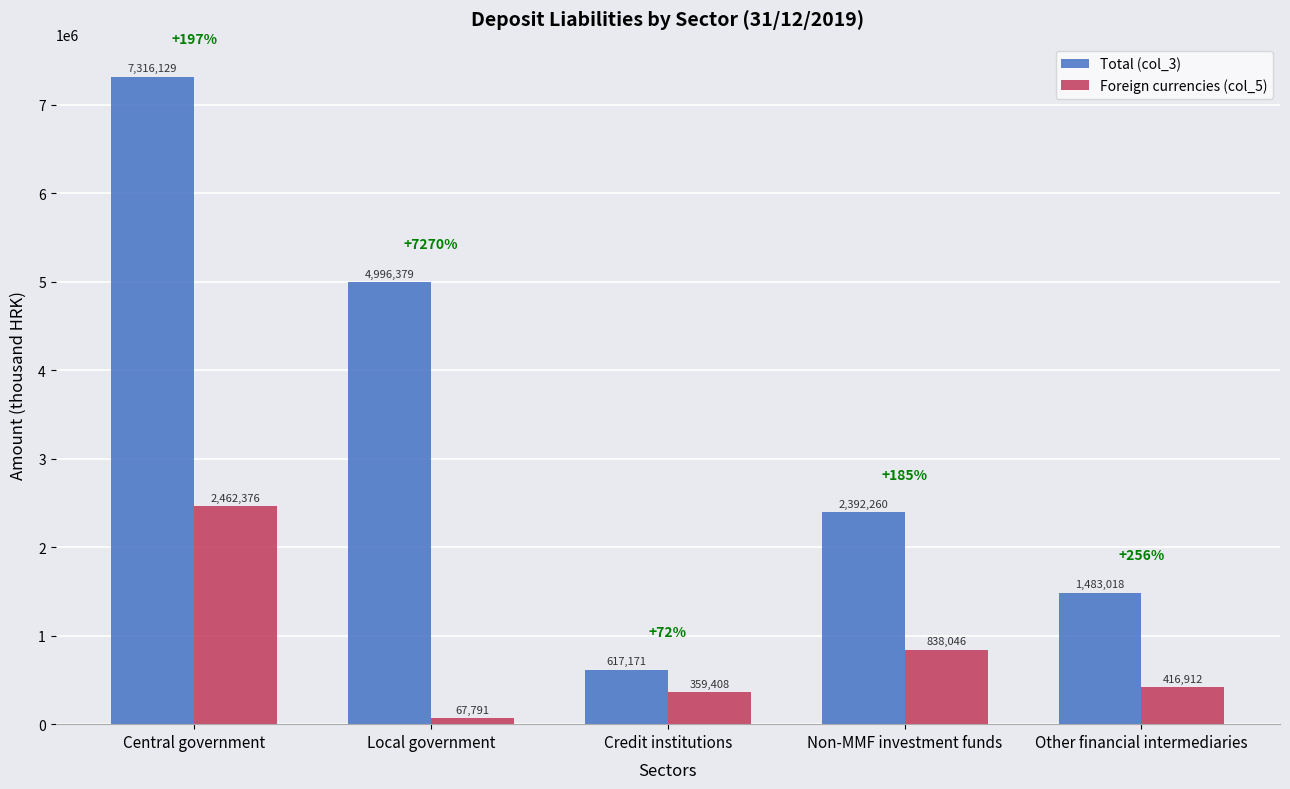

What is the spread (max minus min) of values at Central government?

4853753